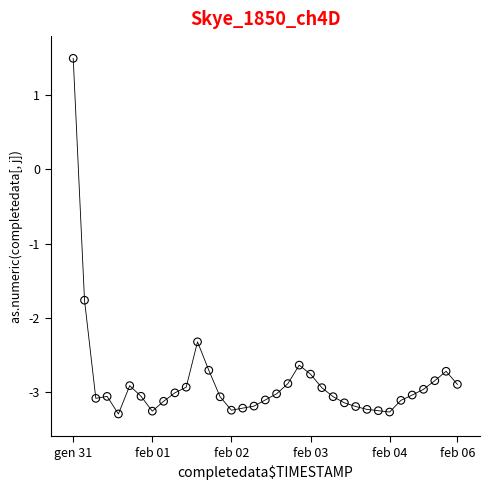

What is the range of X values (max minus min)?

34.0